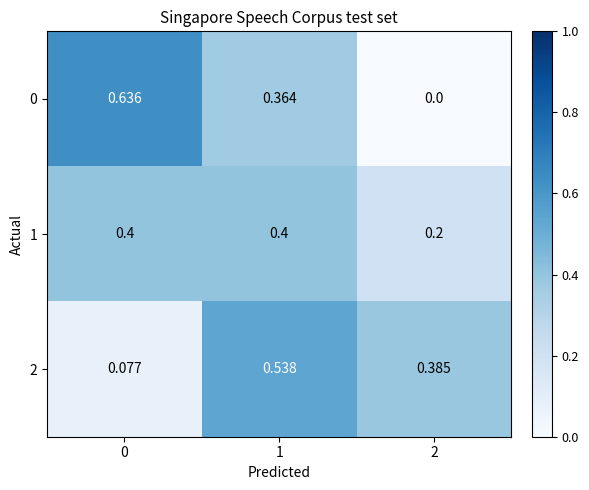

At which category does the chart reach its minimum across all series?

2